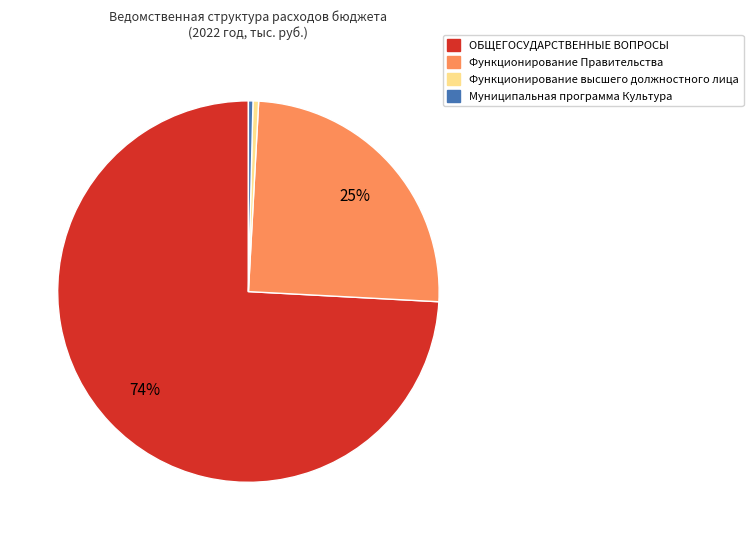

To the nearest percent, what is the combined percentage of Муниципальная программа Культура and Функционирование Правительства?

25%